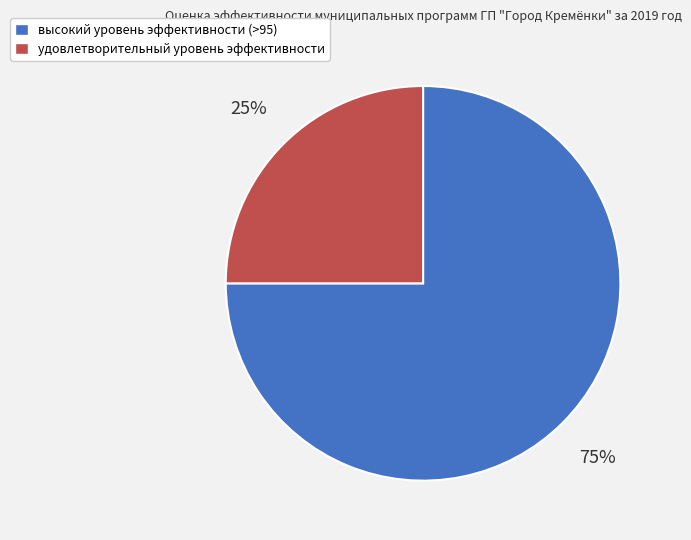

Is it true that удовлетворительный уровень эффективности is 17% of the pie?

False